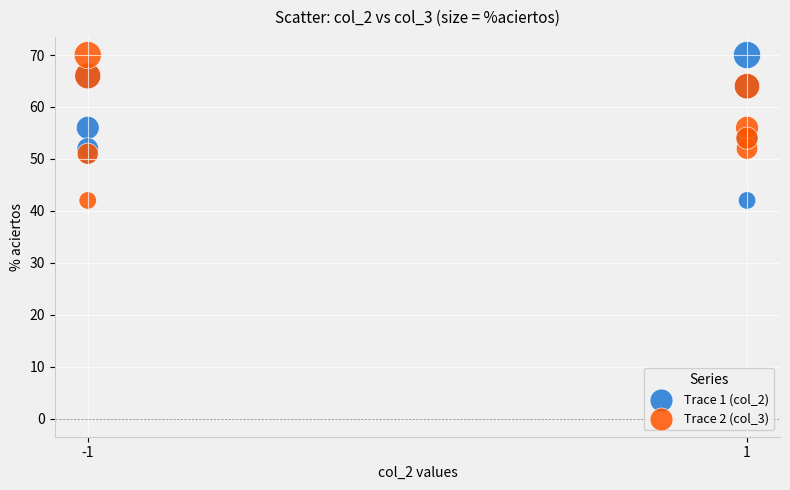

What are all the series names shown in the legend?

Trace 1 (col_2), Trace 2 (col_3)